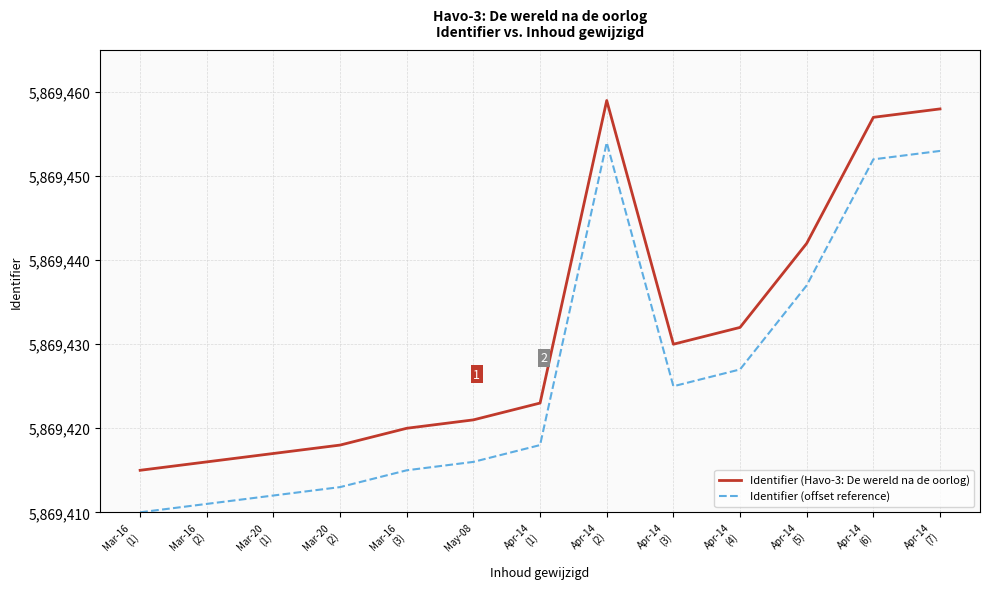

At which category does Identifier (offset reference) reach its first local valley?

Apr-14
(3)